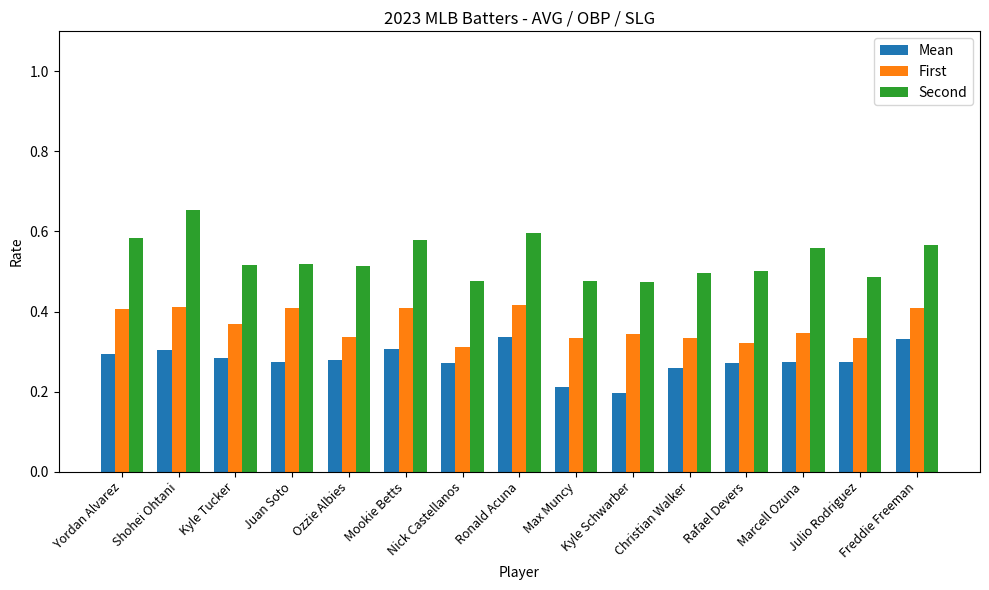

How many First values are between 0 and 1?

15